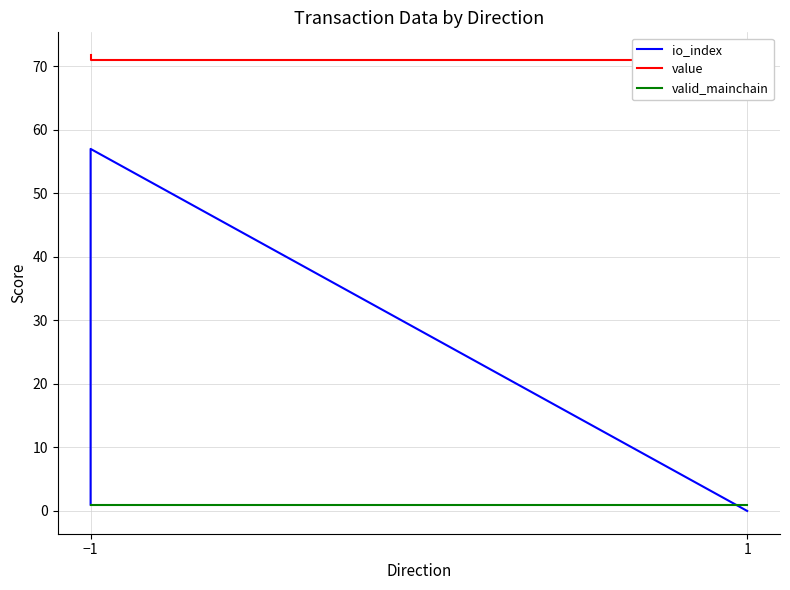

Is this an area chart (filled region under the line)?

No